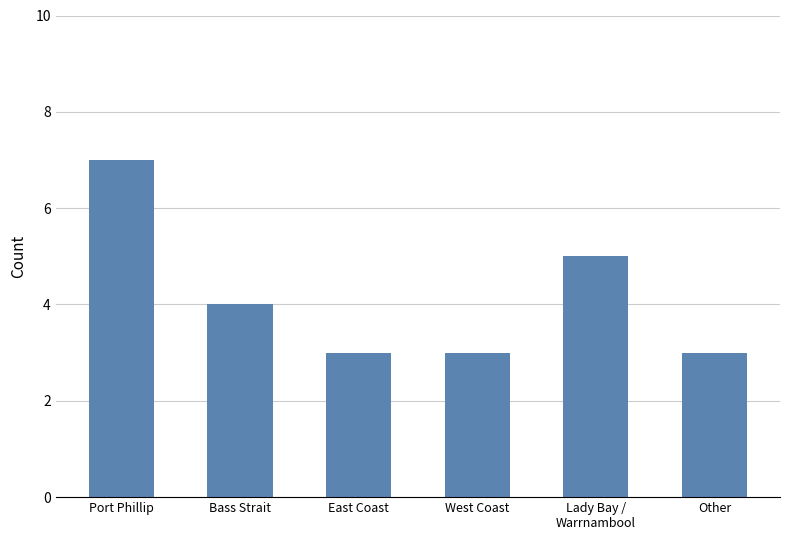

What is the difference between the maximum and minimum values?

4